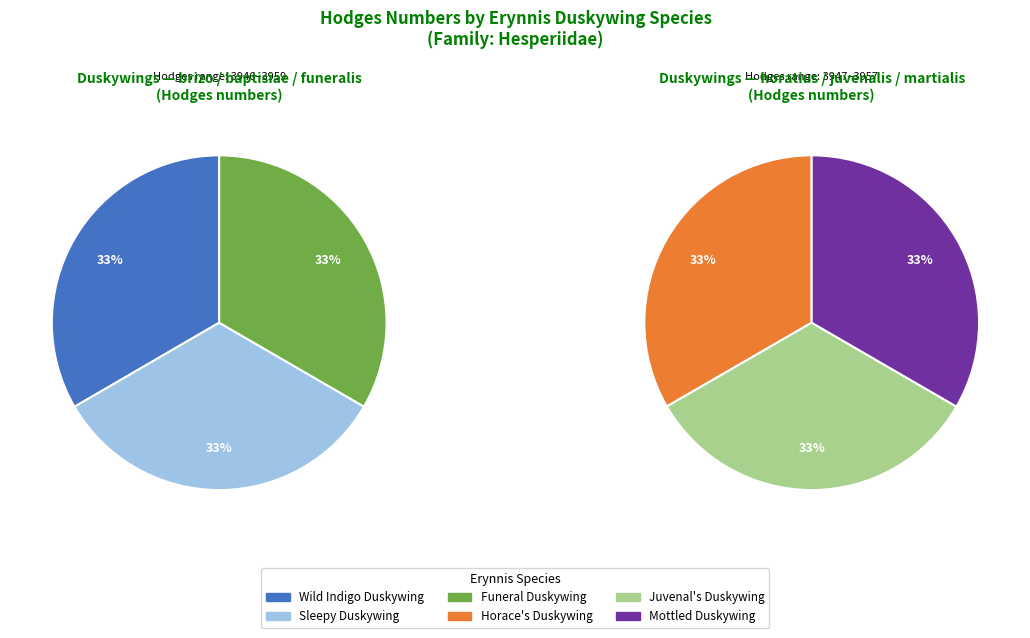

What portion of the pie excludes Mottled Duskywing?

83.3%